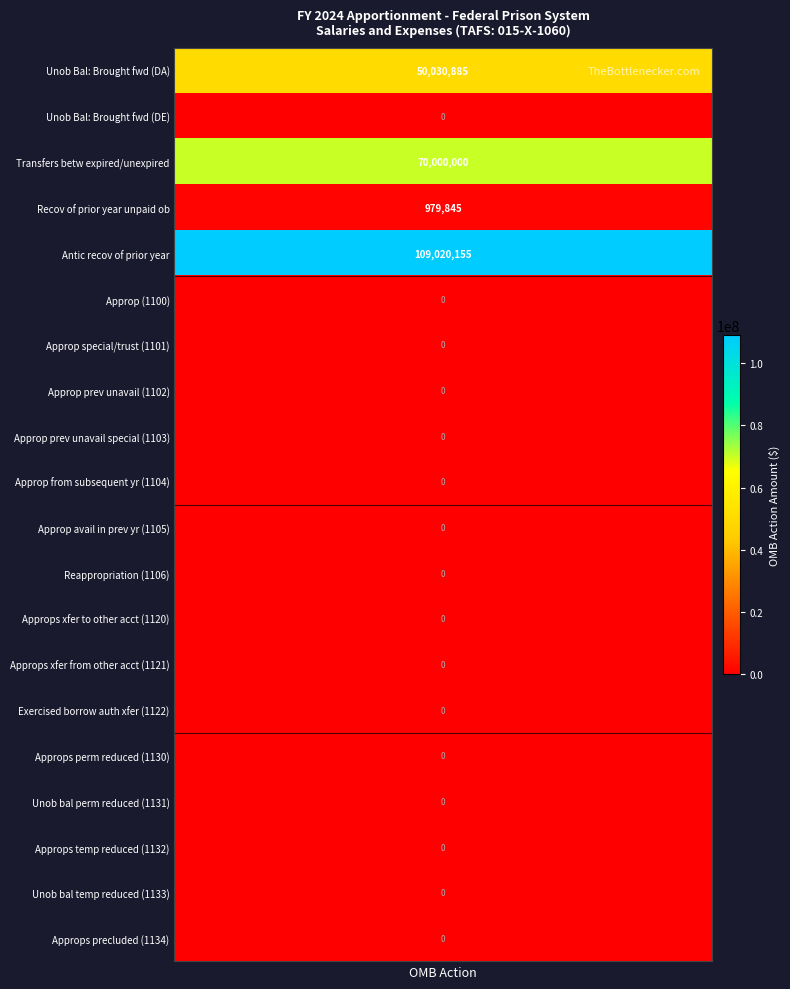

Reading left to right, list all the values displayed in this chart.

1000_DA=50030885	1000_DE=0	1012=70000000	1021=979845	1061=109020155	1100=0	1101=0	1102=0	1103=0	1104=0	1105=0	1106=0	1120=0	1121=0	1122=0	1130=0	1131=0	1132=0	1133=0	1134=0